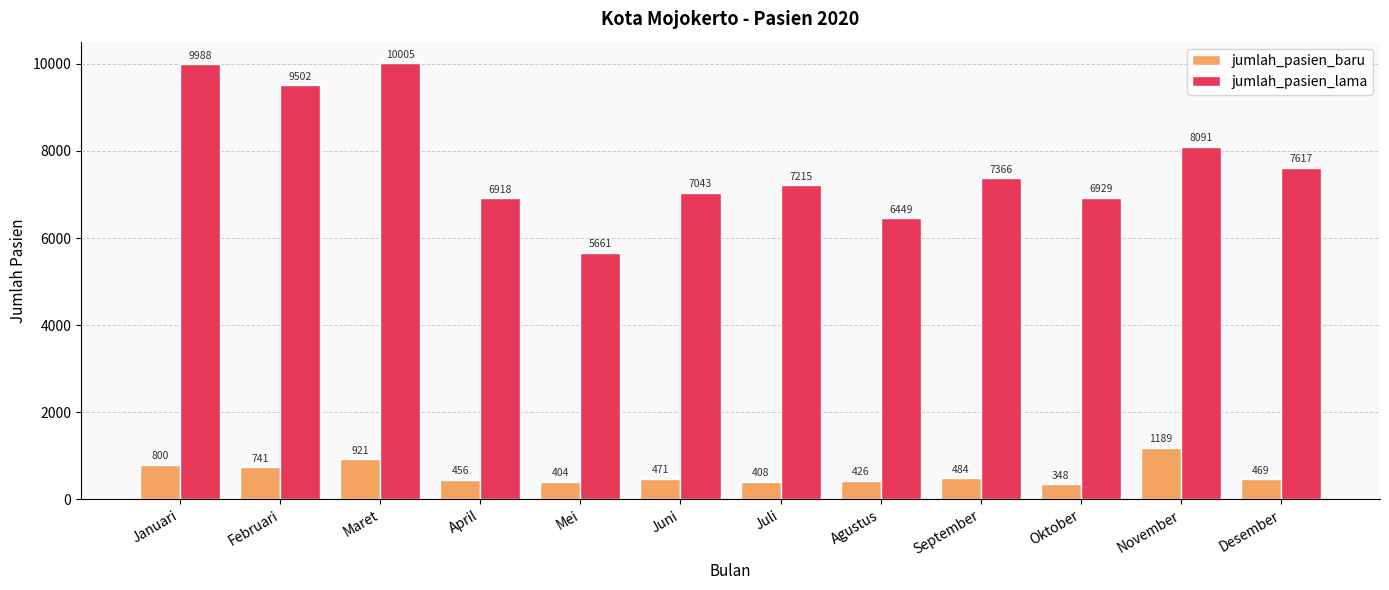

Reading left to right, what are all the values shown in this chart?

jumlah_pasien_baru: 800	741	921	456	404	471	408	426	484	348	1189	469
jumlah_pasien_lama: 9988	9502	10005	6918	5661	7043	7215	6449	7366	6929	8091	7617